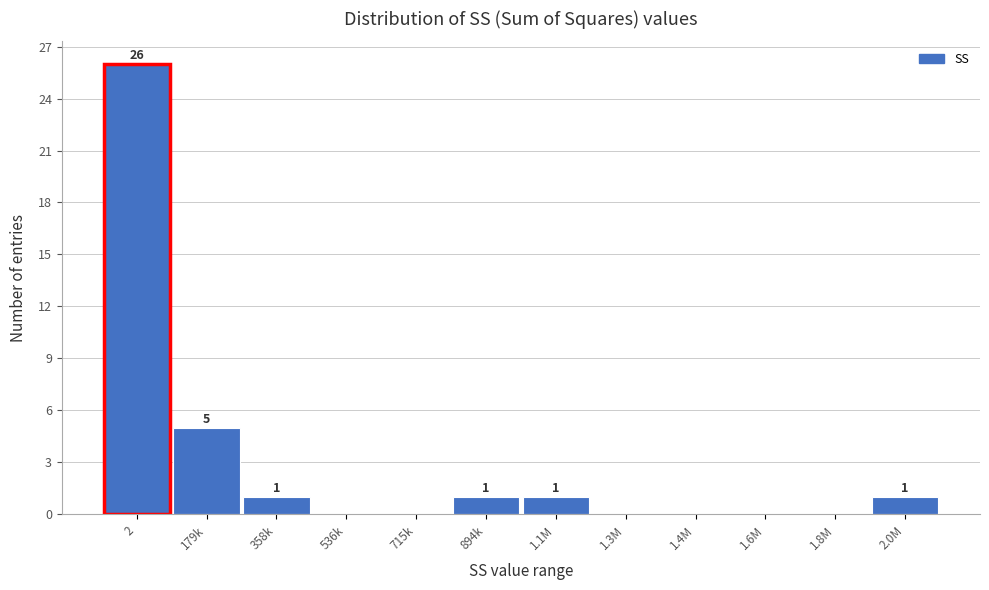

Reading right to left, extract all data points from this chart.

2.0M=1	1.8M=0	1.6M=0	1.4M=0	1.3M=0	1.1M=1	894k=1	715k=0	536k=0	358k=1	179k=5	2=26